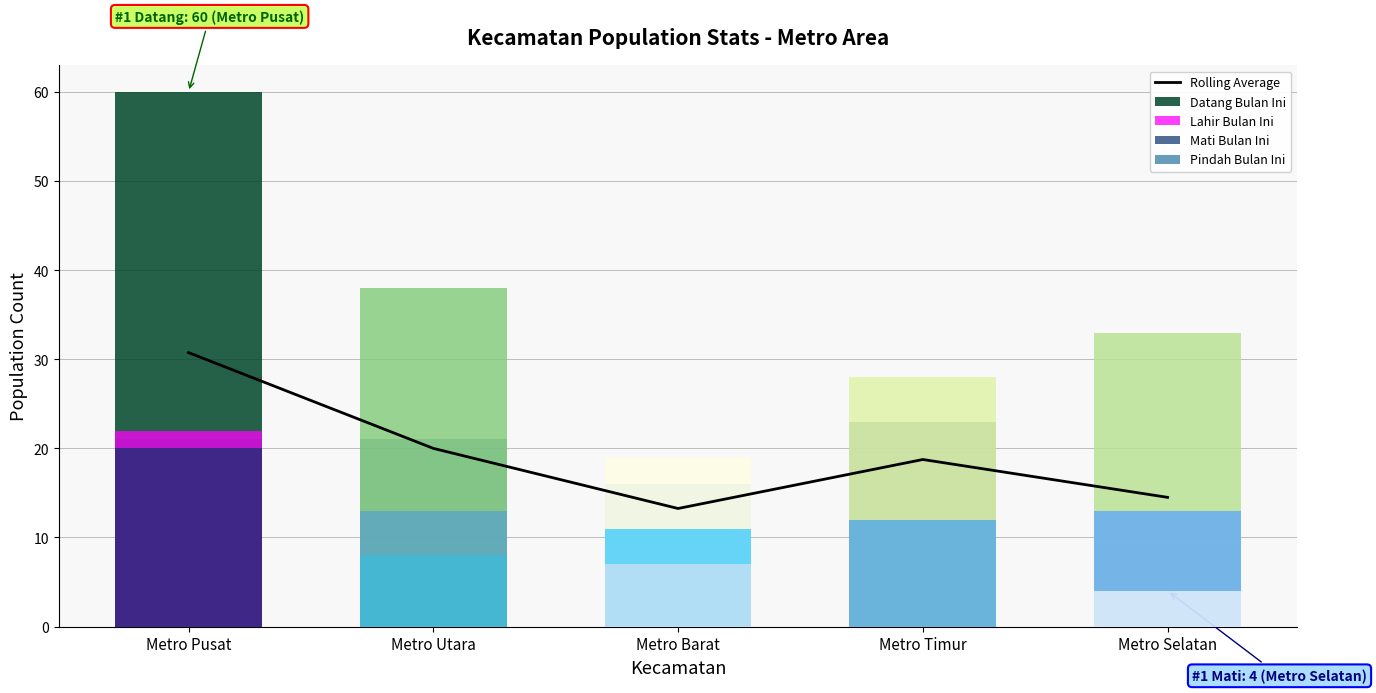

How many values are below 18?

2